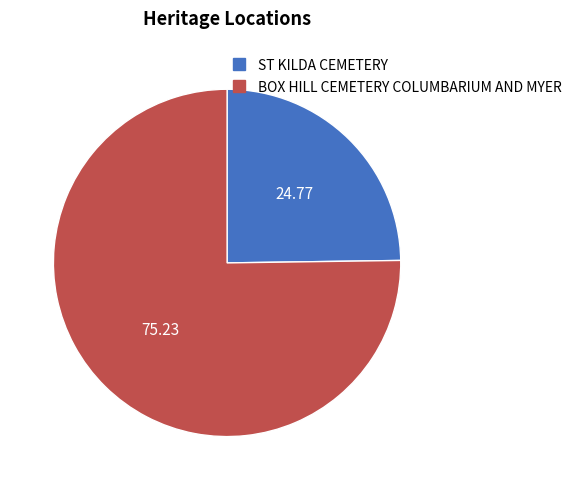

What is the majority slice?

BOX HILL CEMETERY COLUMBARIUM AND MYER